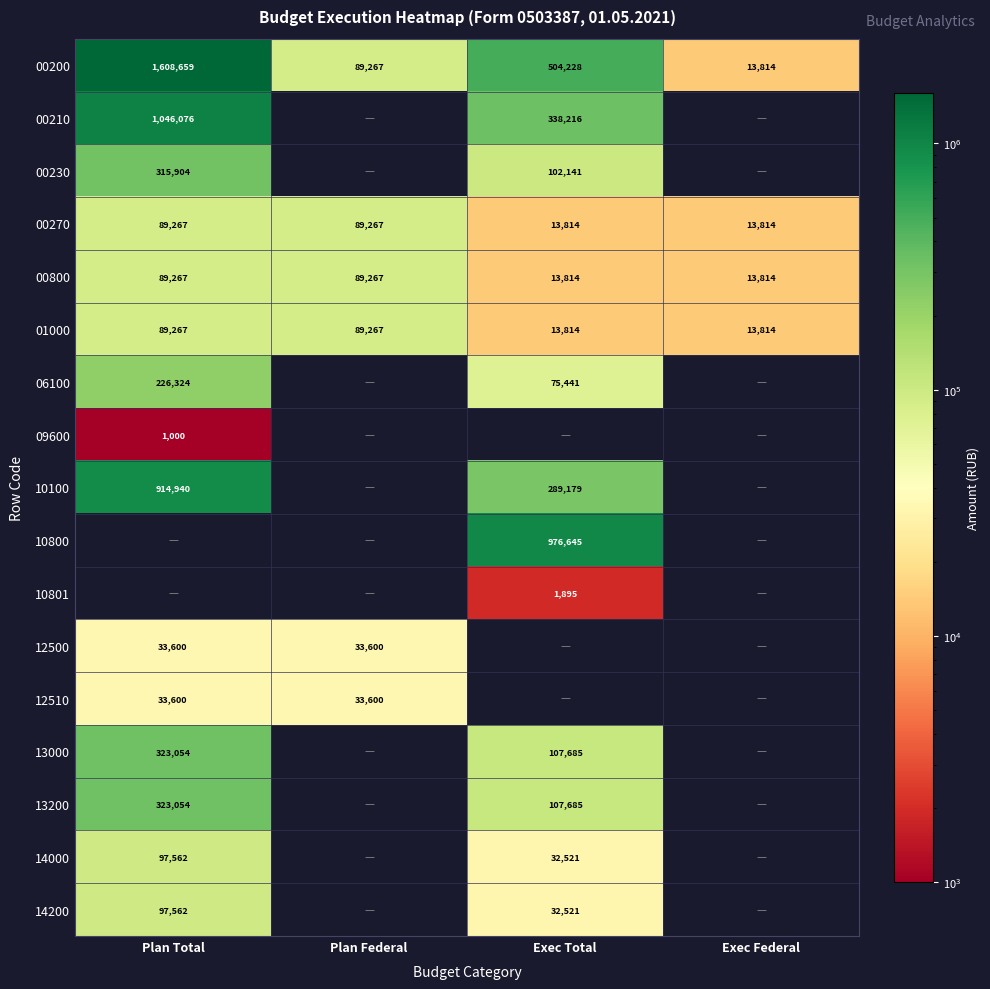

At which label is 00200 closest to 811236?

Exec Total